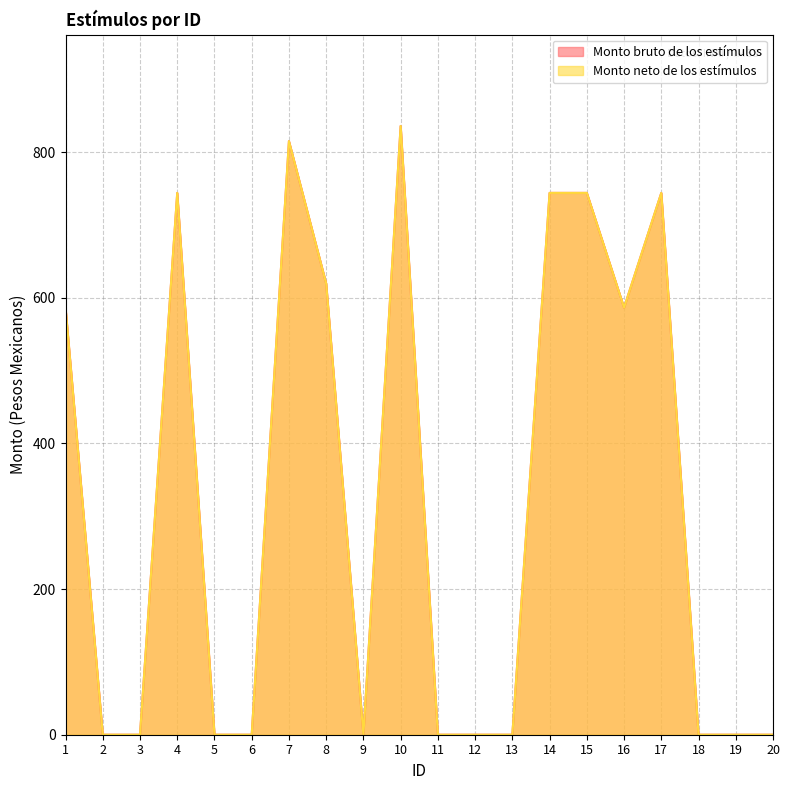

How many interior local valleys does the Monto neto de los estímulos series have?

2